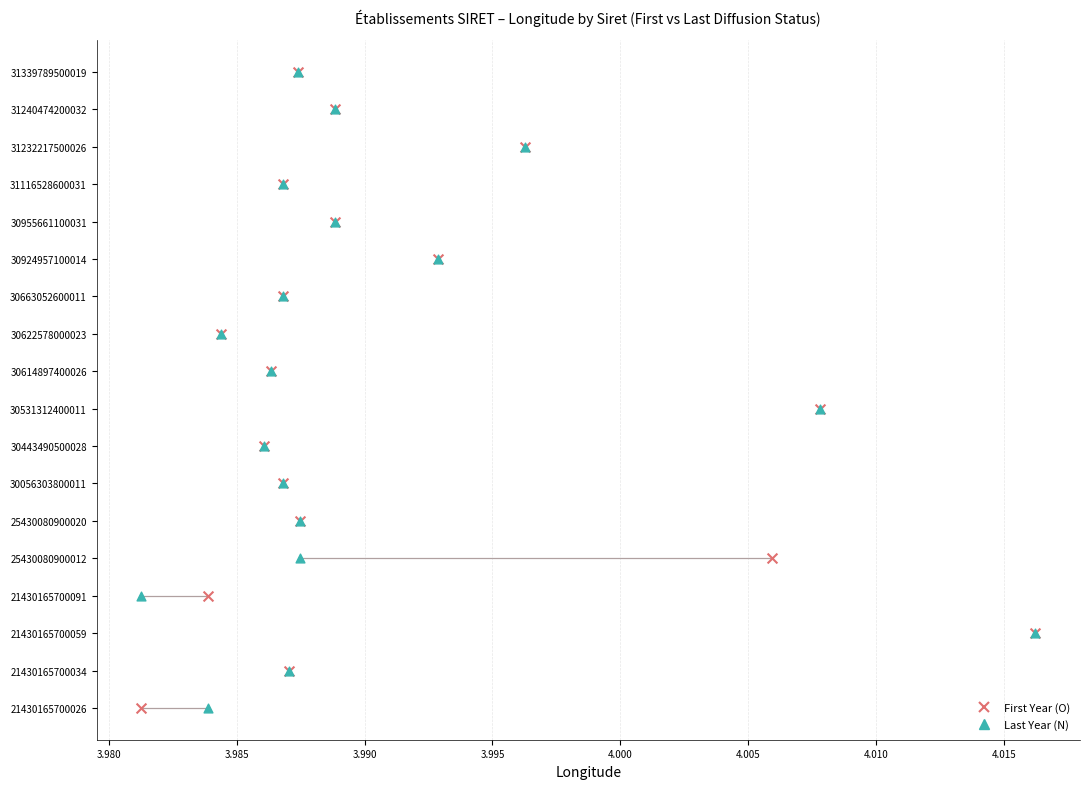

What are all the series names shown in the legend?

First Year (O), Last Year (N)